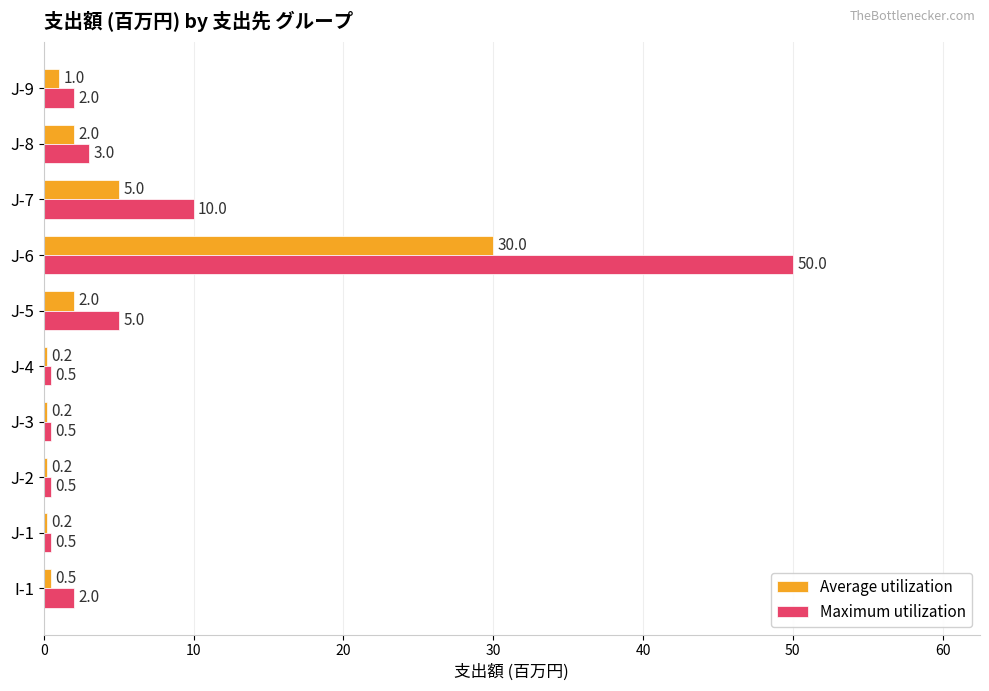

Read the Average utilization value at J-8.

2.0